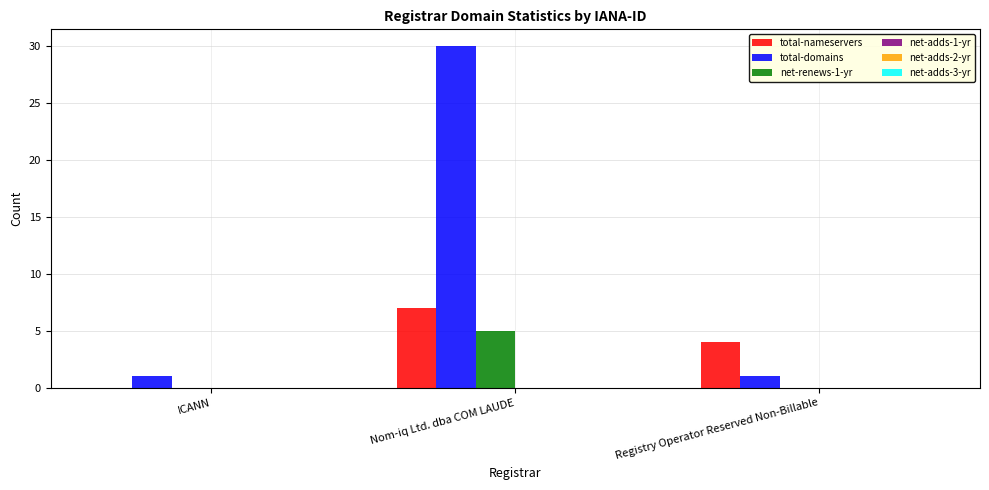

What is the sum of all total-domains values?

32